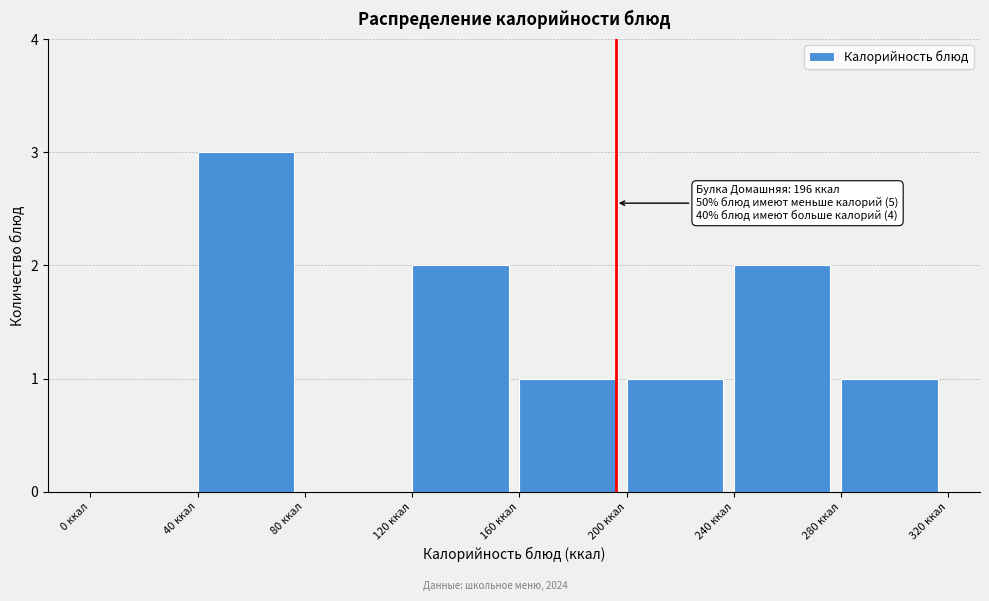

Which range on the x-axis has the tallest bar?

40 to 80